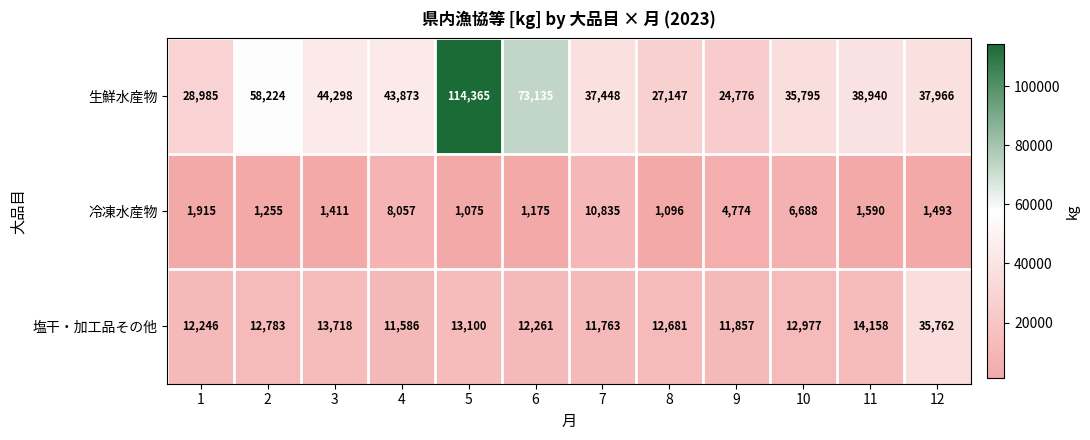

At how many categories does at least one series exceed 109503?

1